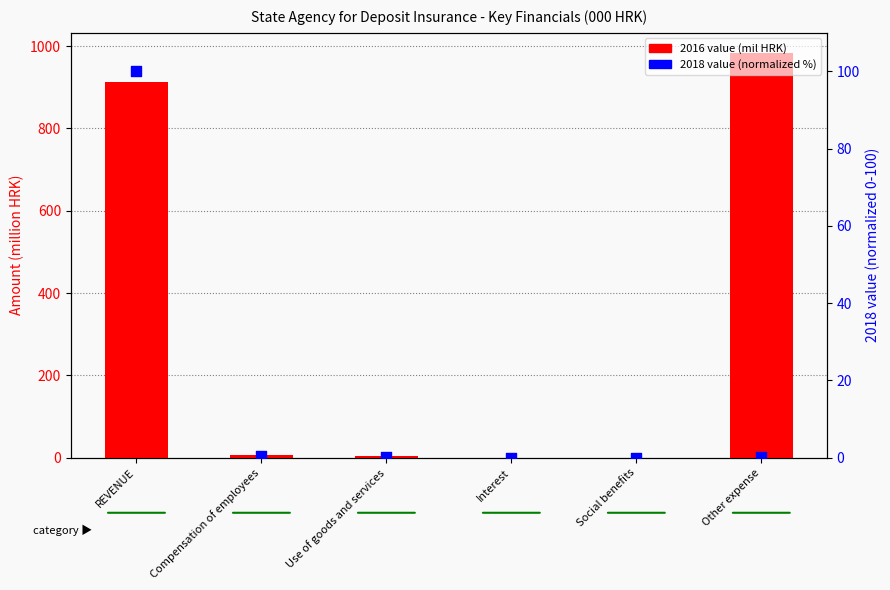

What are all the series names shown in the legend?

2016 value (mil HRK), 2018 value (normalized %)